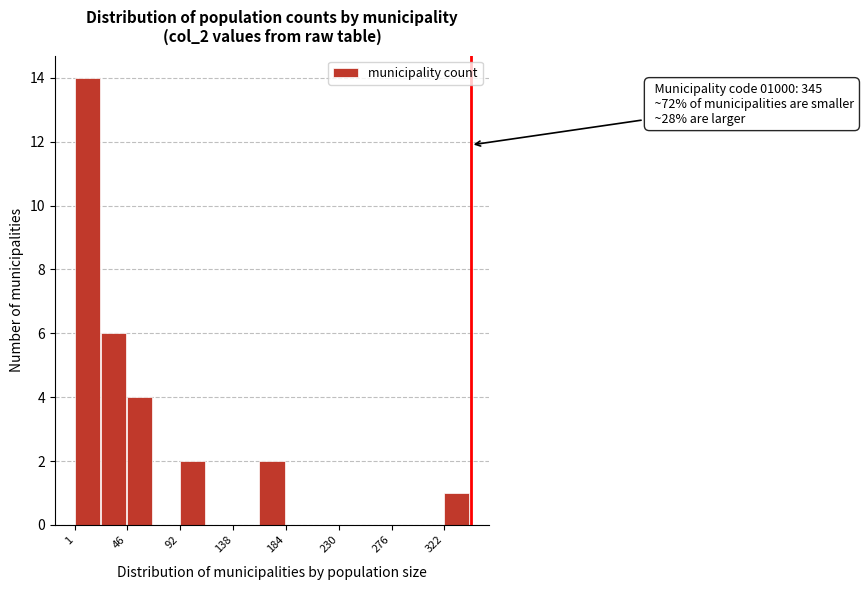

Over which range of the x-axis is the bar tallest?

0 to 25